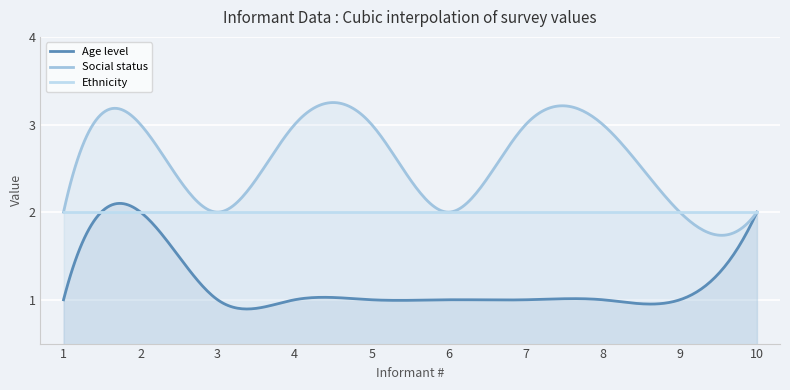

True or false: Age level and Ethnicity intersect in this chart.

True